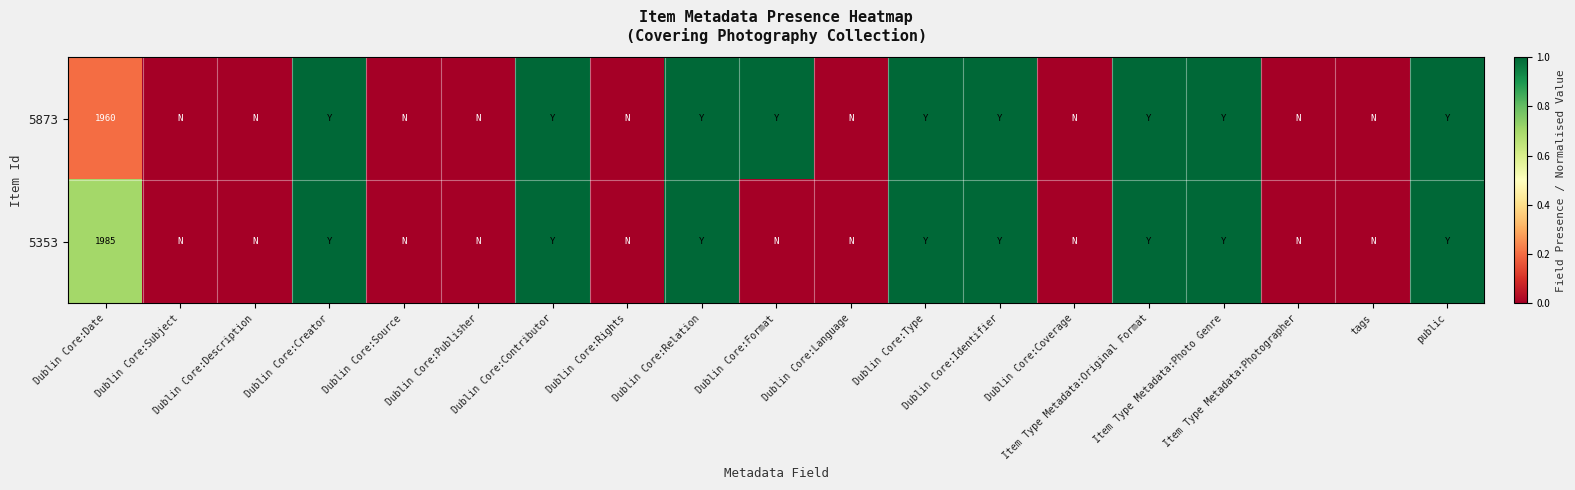

The value of 5353 at Item Type Metadata:Photo Genre is 1.7. True or false?

False